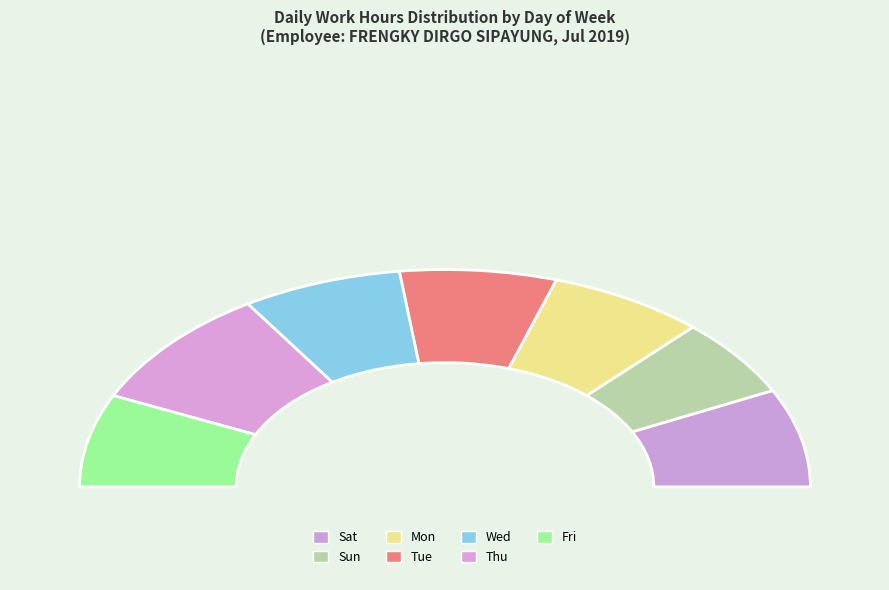

What is the largest slice in the pie chart?

Thu